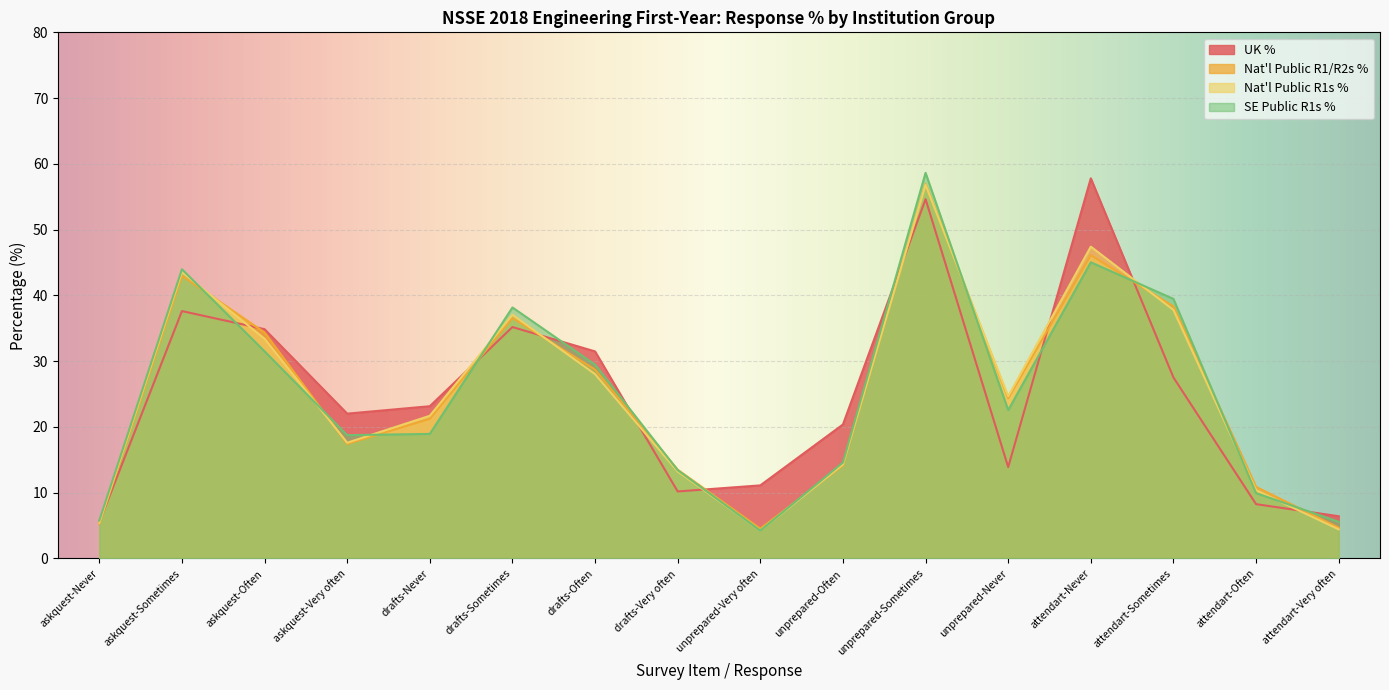

How many data points in Nat'l Public R1/R2s % are less than 24?

8